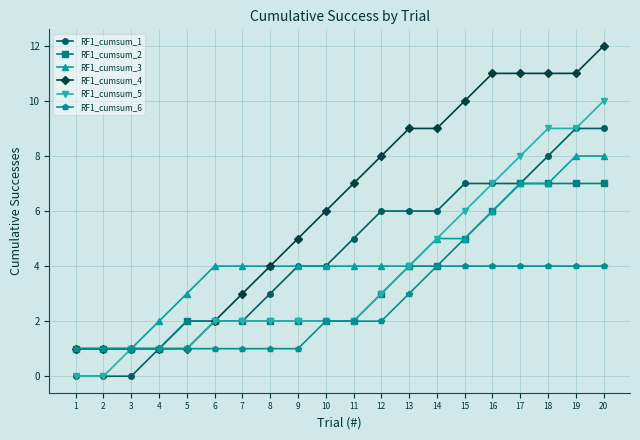

What is the difference between the maximum and minimum values in the RF1_cumsum_2 series?

6